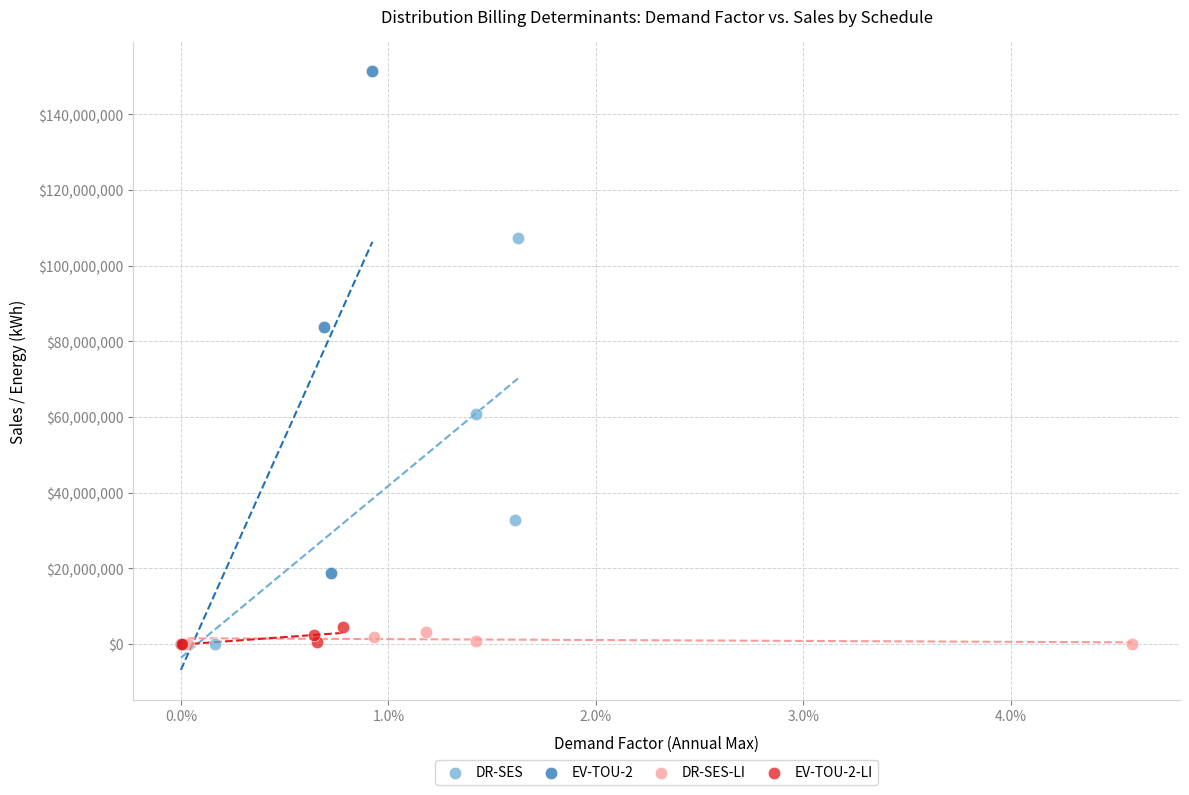

Which series has the widest spread of Y values?

EV-TOU-2